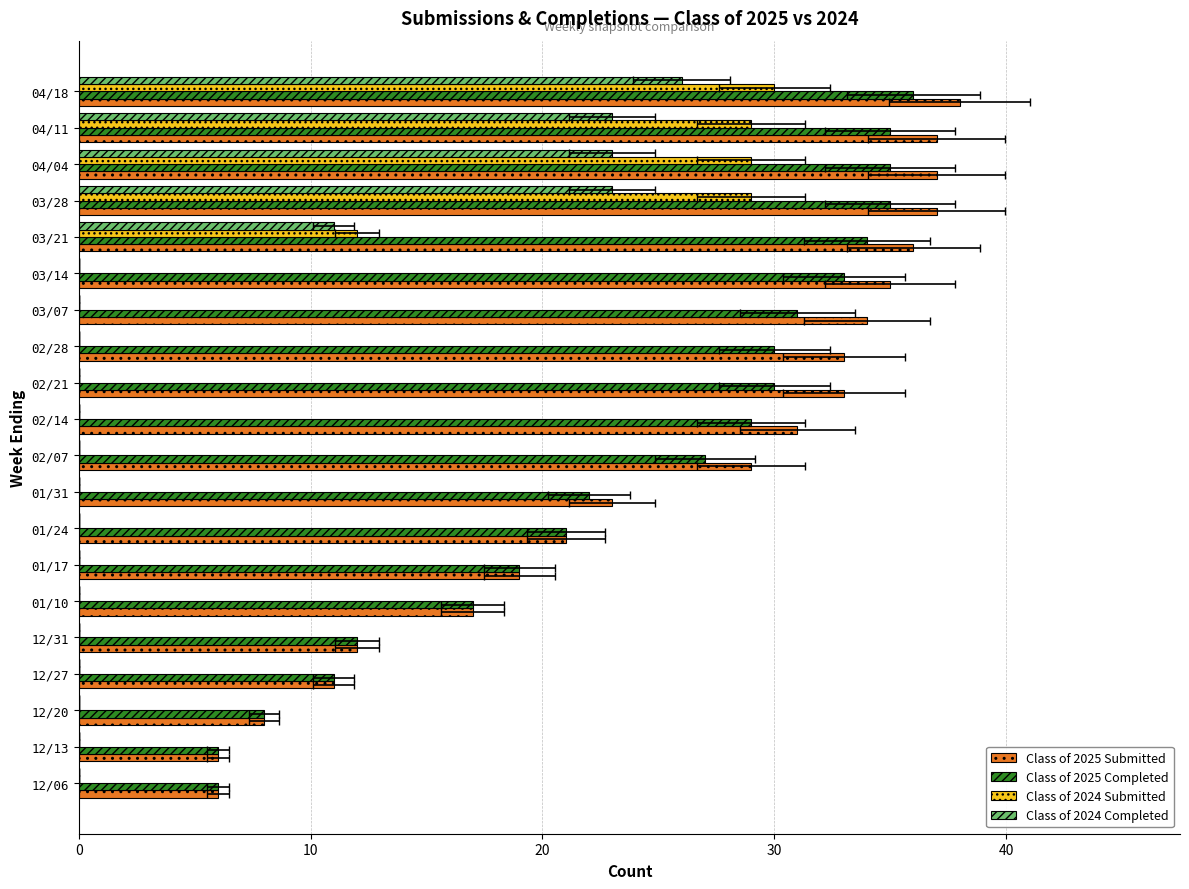

How many values in Class of 2024 Submitted are above zero?

5